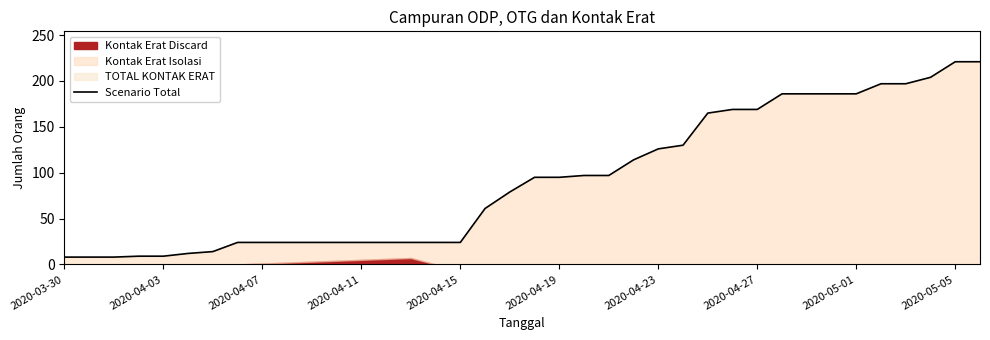

Reading right to left, extract all data points from this chart.

221	221	204	197	197	186	186	186	186	169	169	165	130	126	114	97	97	95	95	79	61	24	24	24	24	24	24	24	24	24	24	14	12	9	9	8	8	8